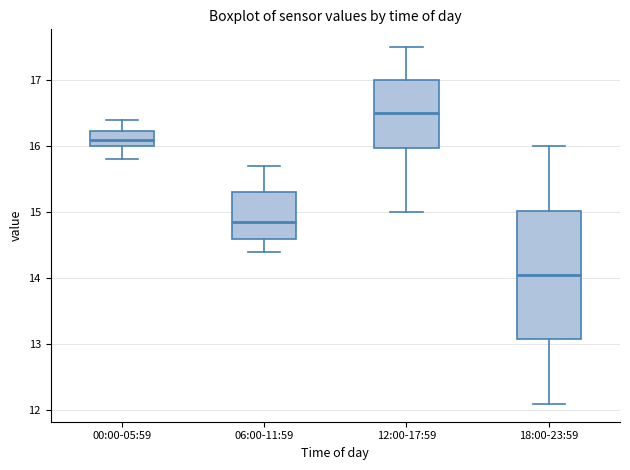

Where does the median line of the box for 00:00-05:59 sit on the y-axis? The values are not printed on the chart, so give them approximately, as read against the axis.

16.1